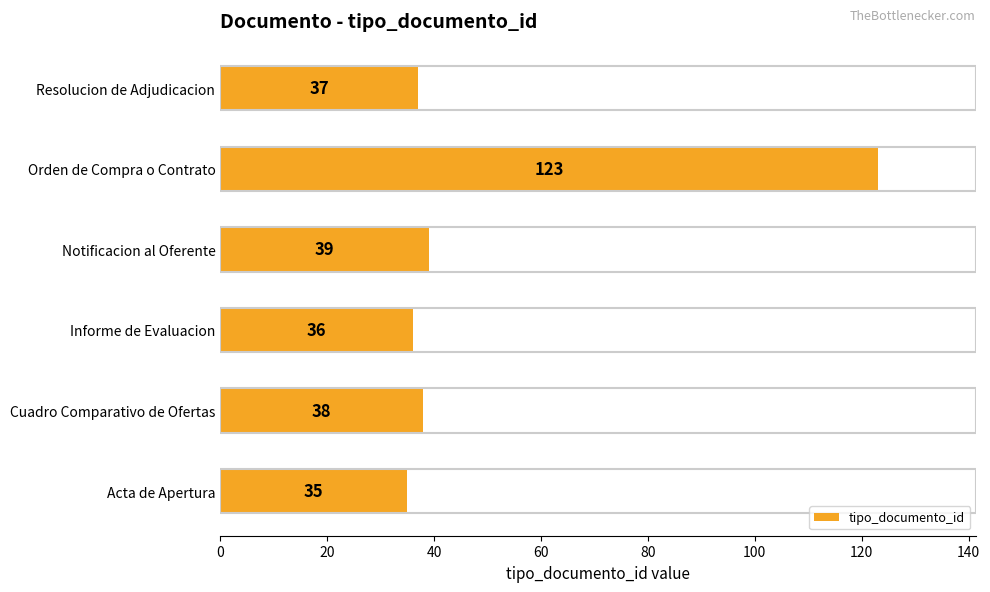

List the labels in order of value, smallest first.

Acta de Apertura, Informe de Evaluacion, Resolucion de Adjudicacion, Cuadro Comparativo de Ofertas, Notificacion al Oferente, Orden de Compra o Contrato